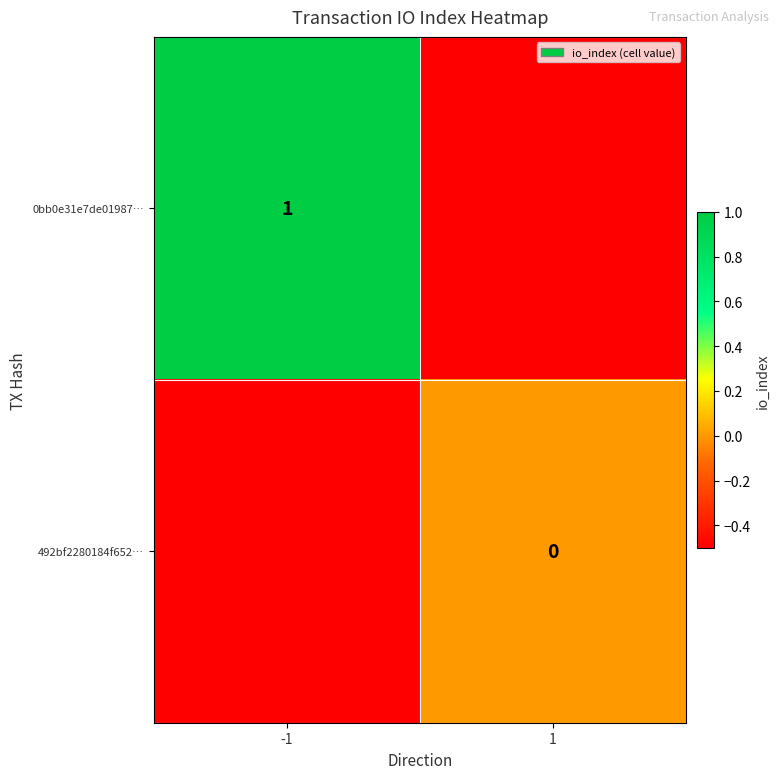

Is it true that 0bb0e31e7de01987… equals 1.5 at -1?

False